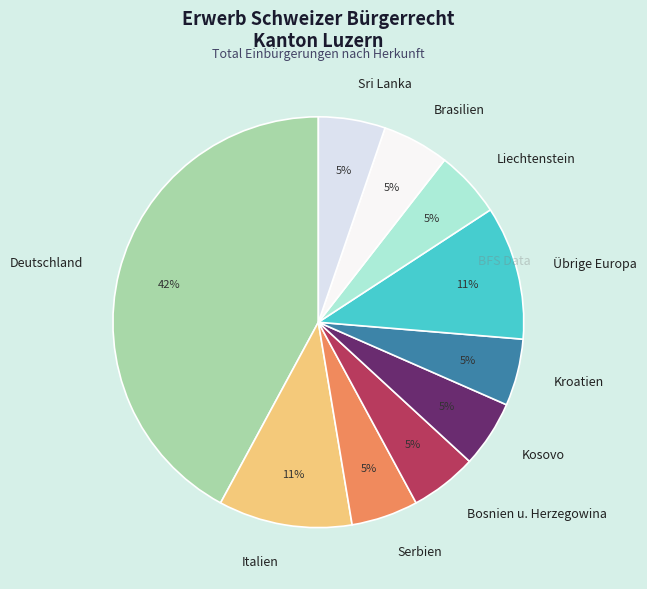

To the nearest percent, what portion does Sri Lanka represent?

5%